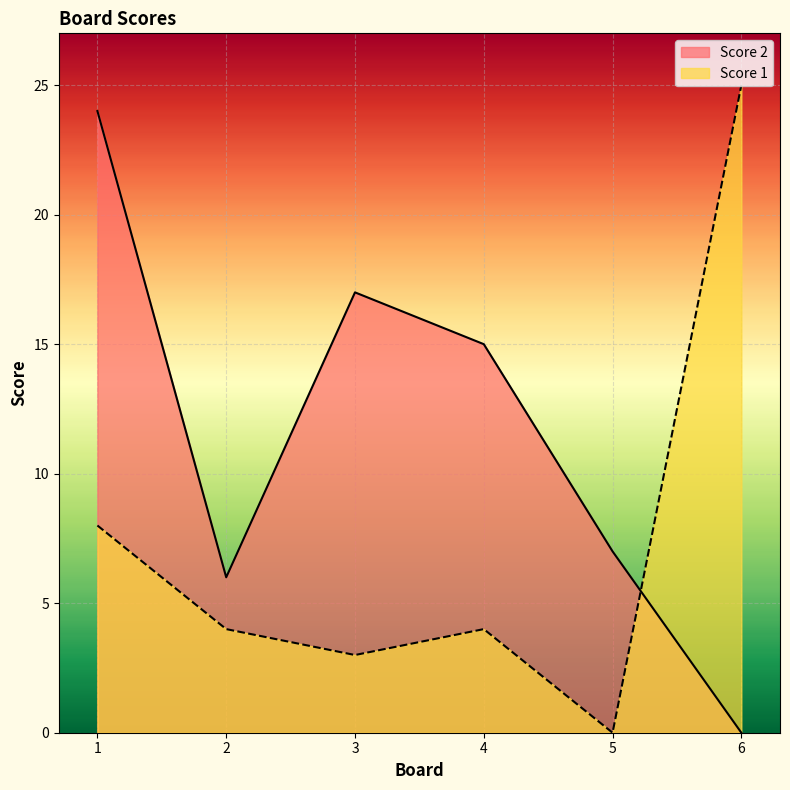

The Score 2 series shows 7 at 5. True or false?

True